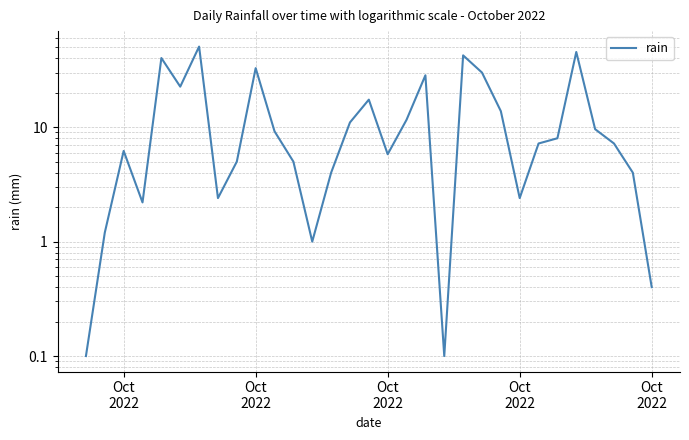

The value at 6 is 31.7. True or false?

False